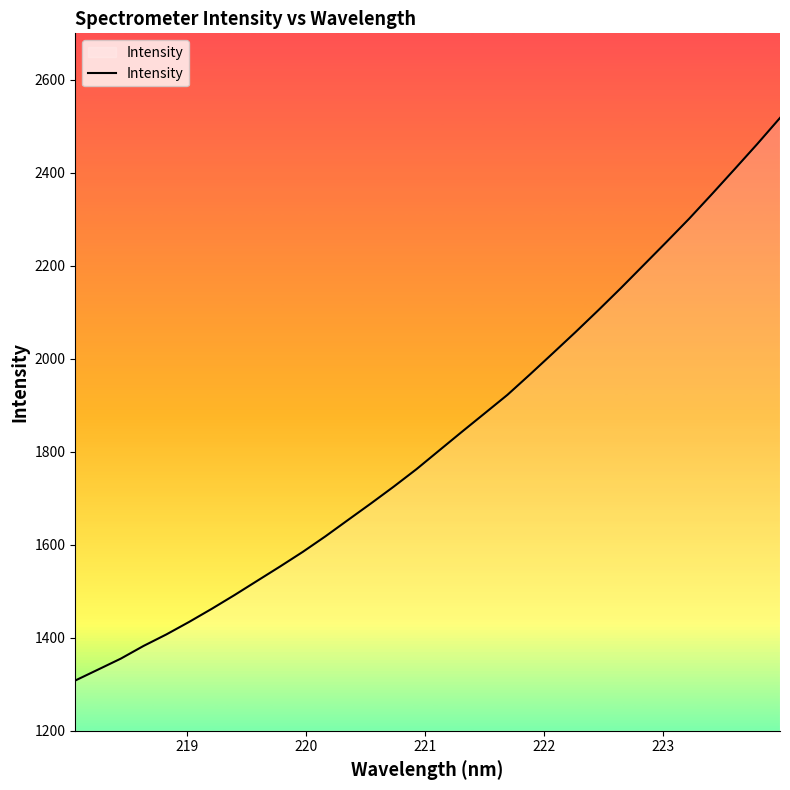

What is the greatest value displayed?

2518.1